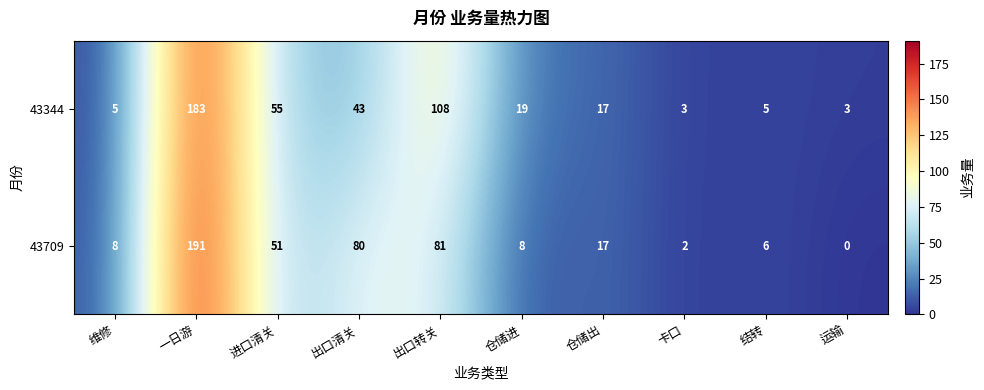

At how many categories does at least one series exceed 54?

4